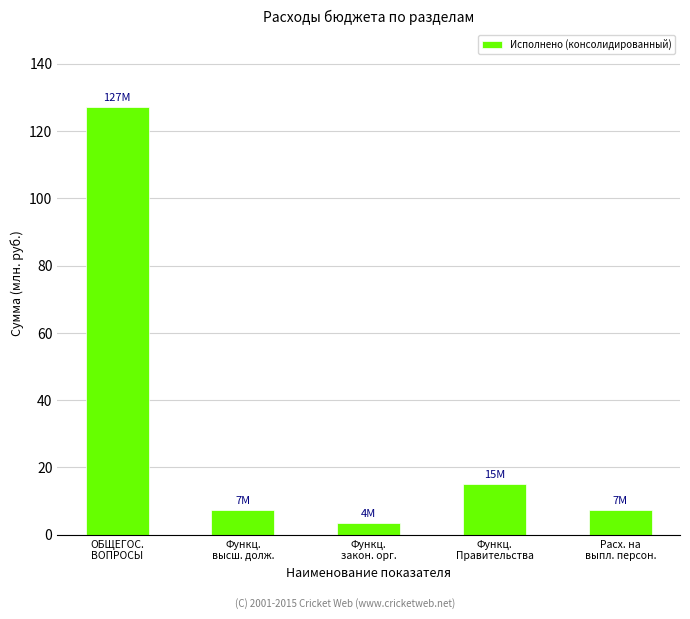

What is the minimum value shown in the chart?

3.5